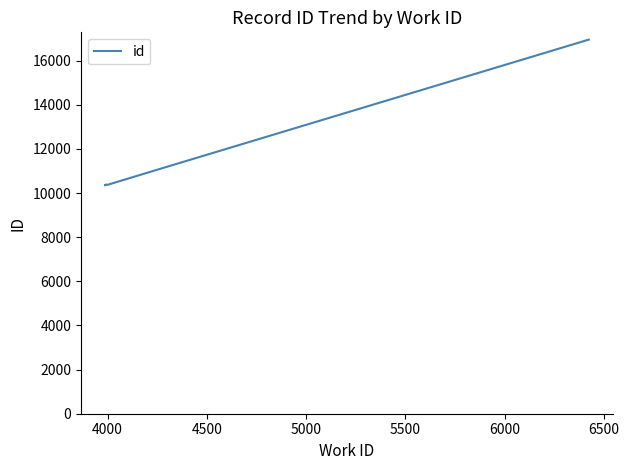

Between 4500 and 5500, which is larger?

5500